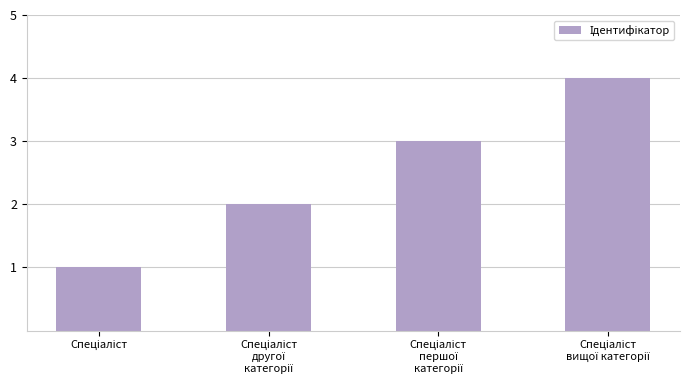

Count the values in the range 2 to 4.

3